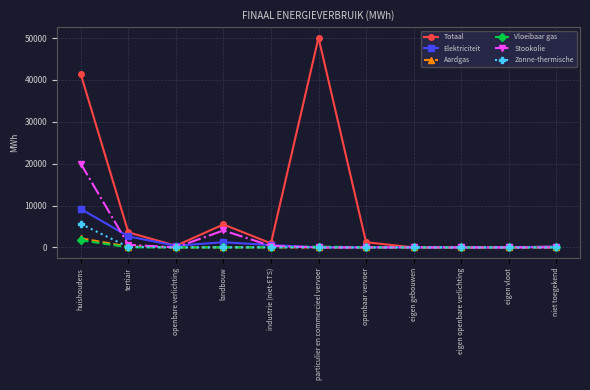

Where is the first local minimum for Totaal?

openbare verlichting